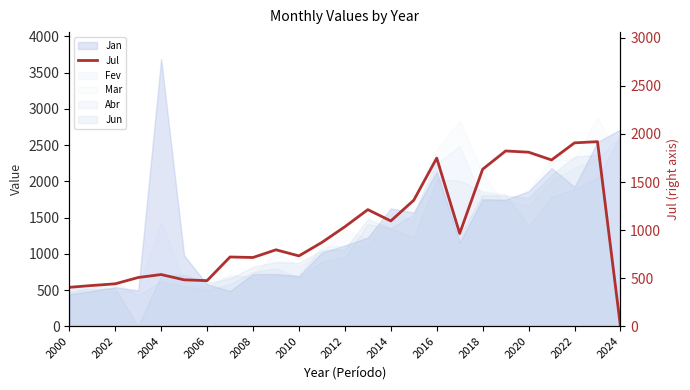

How many lines are shown in the chart?

1